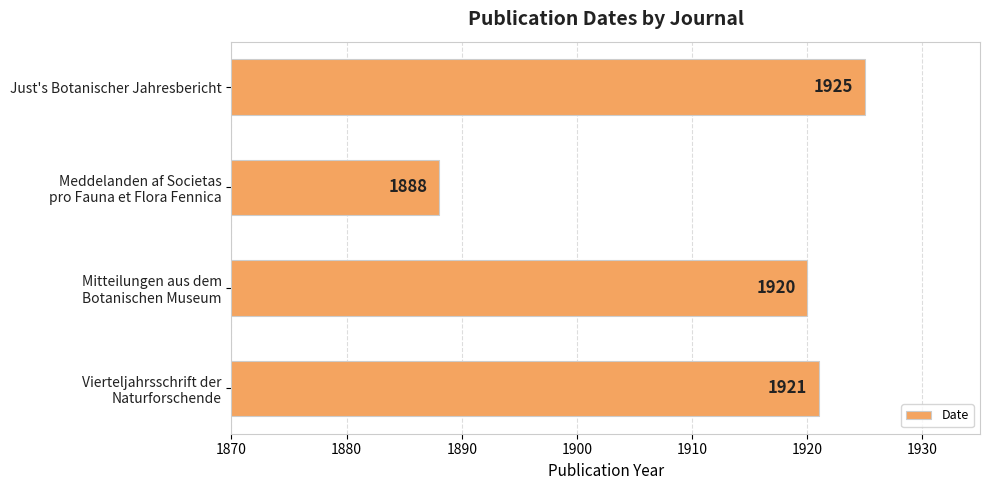

Which label corresponds to the largest value in the chart?

Just's Botanischer Jahresbericht